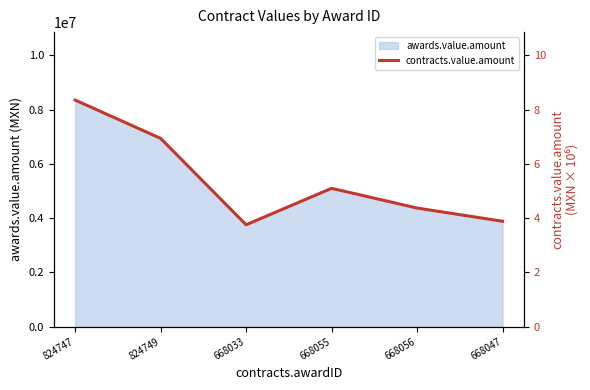

What is the change in value from 824747 to 668033?

-4.6